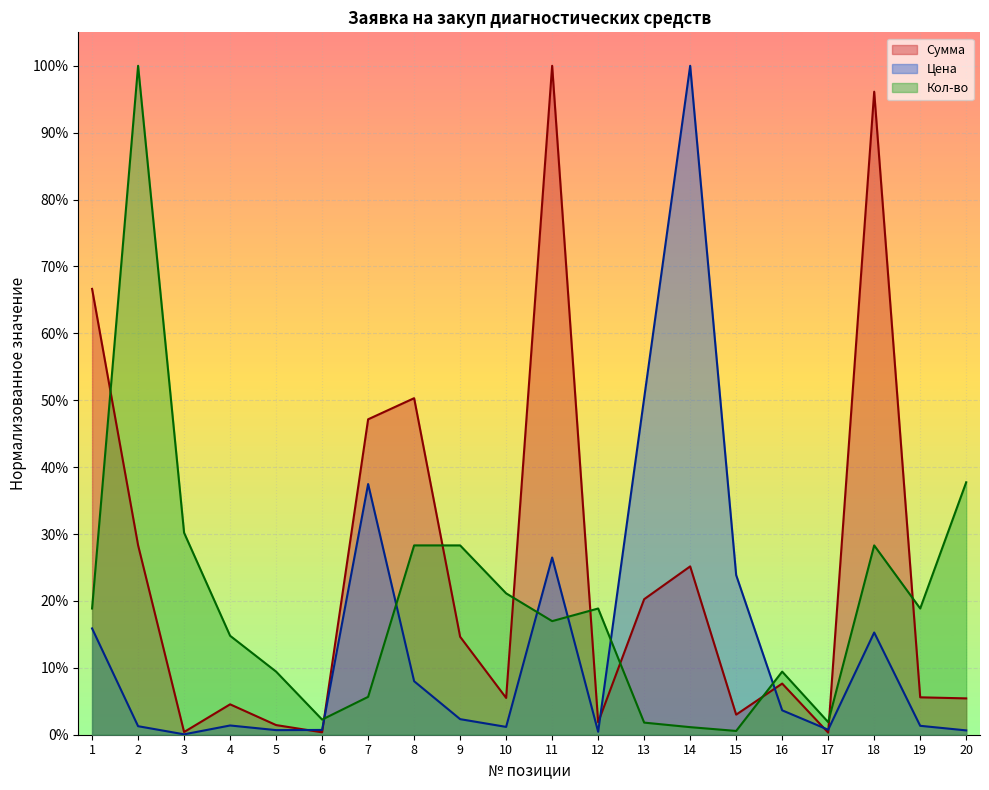

Rank the series by their average value, from highest to lowest.

Сумма, Кол-во, Цена